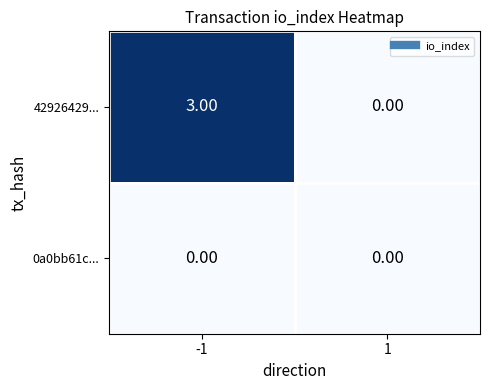

Which series changed the most between -1 and 1?

42926429...